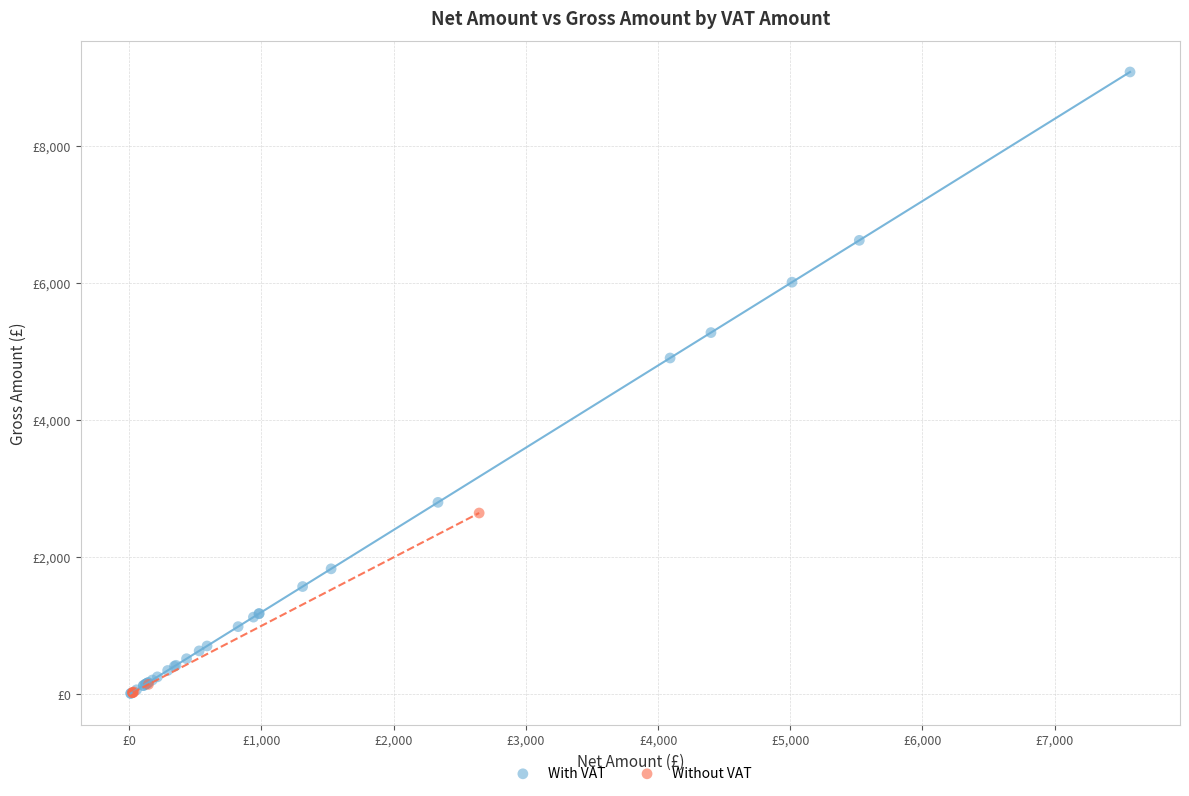

What are all the series names shown in the legend?

With VAT, Without VAT